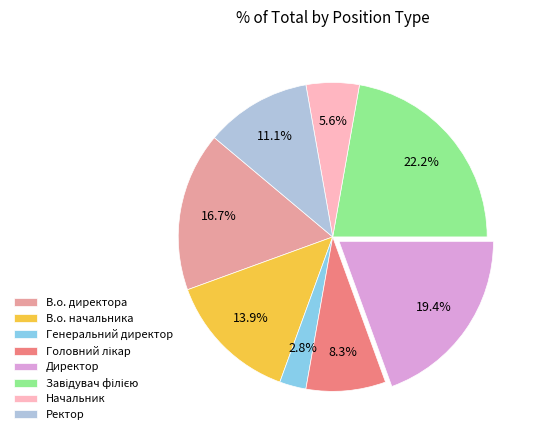

Which slice is the smallest?

Генеральний директор